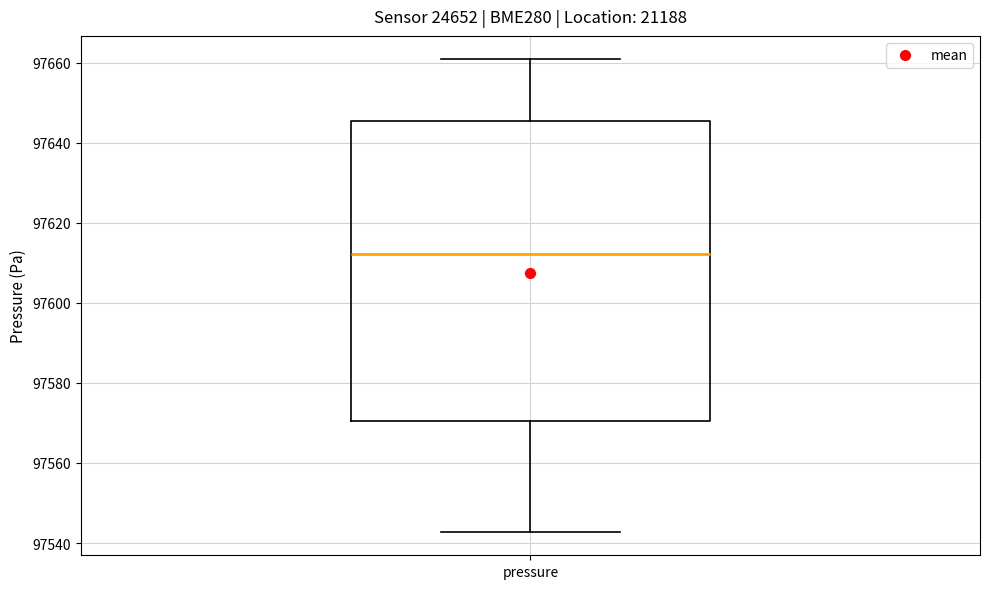

Read this box plot against the y-axis: the position of the median line, the range covered by the box, and the ends of both whiskers. The values are not printed on the chart, so give them approximately, as read against the axis.

median 97612, box 97570 to 97646, whiskers 97542 to 97660